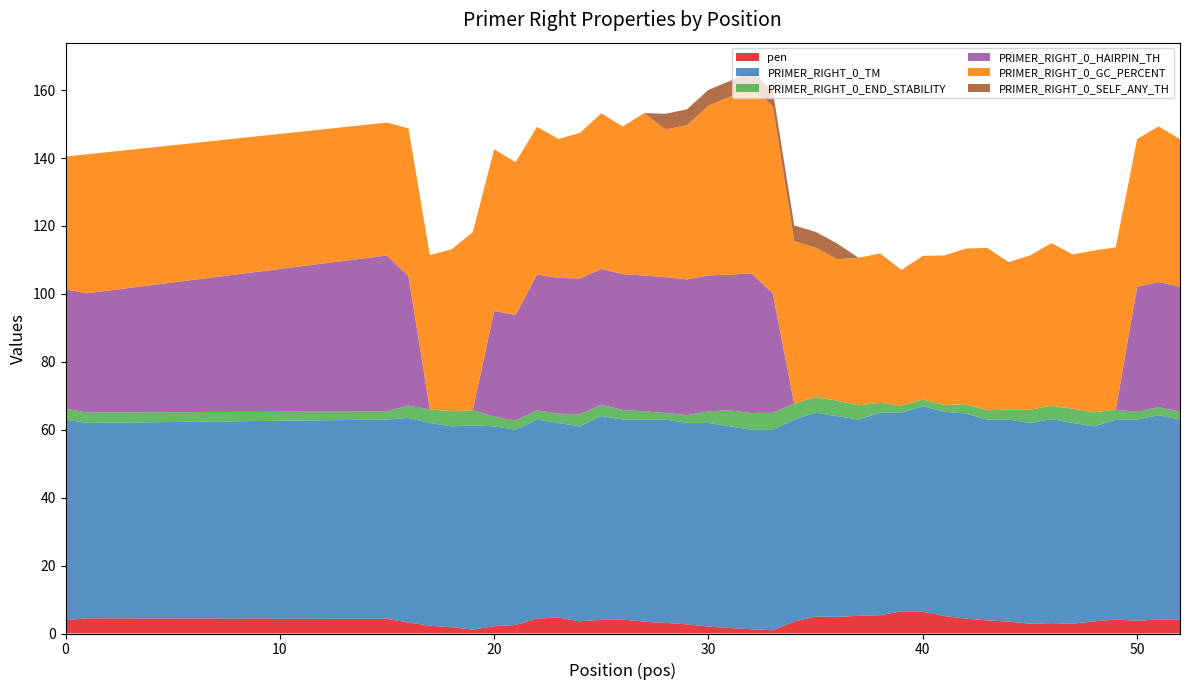

Reading left to right, what are all the values shown in this chart?

pen: 0=3.9	1=4.5	15=4.3	16=3.2	17=2.3	18=1.9	19=1.1	20=2.1	21=2.5	22=4.4	23=4.7	24=3.6	25=4.0	26=4.1	27=3.5	28=3.1	29=2.7	30=2.0	31=1.6	32=1.2	33=1.0	34=3.5	35=5.0	36=4.9	37=5.2	38=5.4	39=6.5	40=6.5	41=5.2	42=4.4	43=3.9	44=3.5	45=2.9	46=3.1	47=2.9	48=3.6	49=4.1	50=3.8	51=4.1	52=4.0
PRIMER_RIGHT_0_TM: 0=59.1	1=57.5	15=58.7	16=60.2	17=59.7	18=59.1	19=60.1	20=58.9	21=57.5	22=58.6	23=57.3	24=57.4	25=60.0	26=58.9	27=59.5	28=59.9	29=59.3	30=60.0	31=59.4	32=58.8	33=59.0	34=59.5	35=60.0	36=59.1	37=57.8	38=59.6	39=58.5	40=60.5	41=60.2	42=60.4	43=59.1	44=59.5	45=59.1	46=60.1	47=59.1	48=57.4	49=58.9	50=59.2	51=60.1	52=59.0
PRIMER_RIGHT_0_END_STABILITY: 0=3.2	1=3.1	15=2.4	16=3.6	17=4.0	18=4.5	19=4.5	20=2.9	21=2.7	22=2.7	23=2.7	24=3.5	25=3.3	26=2.8	27=2.4	28=1.9	29=2.3	30=3.5	31=4.7	32=4.9	33=5.0	34=4.7	35=4.6	36=4.5	37=4.2	38=2.9	39=2.1	40=2.0	41=2.0	42=2.8	43=2.8	44=2.9	45=3.9	46=4.0	47=4.2	48=4.2	49=2.9	50=2.3	51=2.4	52=2.3
PRIMER_RIGHT_0_HAIRPIN_TH: 0=35.1	1=35.1	15=45.9	16=38.2	17=0.0	18=0.0	19=0.0	20=31.1	21=31.1	22=40.0	23=40.0	24=40.0	25=40.0	26=40.0	27=40.0	28=40.0	29=40.0	30=40.0	31=40.0	32=41.1	33=35.2	34=0.0	35=0.0	36=0.0	37=0.0	38=0.0	39=0.0	40=0.0	41=0.0	42=0.0	43=0.0	44=0.0	45=0.0	46=0.0	47=0.0	48=0.0	49=0.0	50=36.8	51=36.8	52=36.8
PRIMER_RIGHT_0_GC_PERCENT: 0=39.1	1=40.9	15=39.1	16=43.5	17=45.5	18=47.6	19=52.4	20=47.6	21=45.0	22=43.5	23=40.9	24=42.9	25=45.8	26=43.5	27=47.8	28=43.5	29=45.5	30=50.0	31=52.4	32=55.0	33=55.0	34=47.8	35=44.0	36=41.7	37=43.5	38=44.0	39=40.0	40=42.3	41=44.0	42=45.8	43=47.8	44=43.5	45=45.5	46=47.8	47=45.5	48=47.6	49=47.8	50=43.5	51=45.8	52=43.5
PRIMER_RIGHT_0_SELF_ANY_TH: 0=0.0	1=0.0	15=0.0	16=0.0	17=0.0	18=0.0	19=0.0	20=0.0	21=0.0	22=0.0	23=0.0	24=0.0	25=0.0	26=0.0	27=0.0	28=4.6	29=4.6	30=4.6	31=4.6	32=4.6	33=4.6	34=4.6	35=4.6	36=4.6	37=0.0	38=0.0	39=0.0	40=0.0	41=0.0	42=0.0	43=0.0	44=0.0	45=0.0	46=0.0	47=0.0	48=0.0	49=0.0	50=0.0	51=0.0	52=0.0